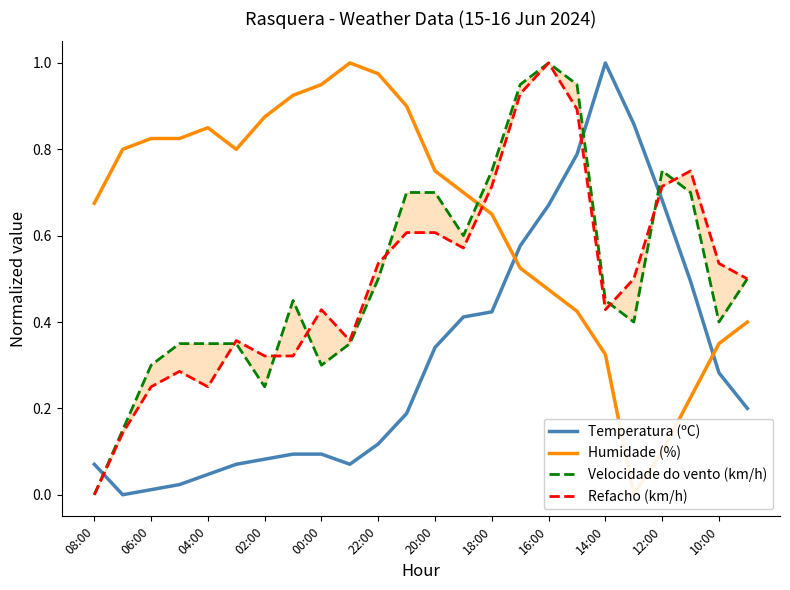

Reading left to right, transcribe all the data shown in this chart.

Temperatura (ºC): 0.1	0.0	0.0	0.0	0.0	0.1	0.1	0.1	0.1	0.1	0.1	0.2	0.3	0.4	0.4	0.6	0.7	0.8	1.0	0.9	0.7	0.5	0.3	0.2
Humidade (%): 0.7	0.8	0.8	0.8	0.8	0.8	0.9	0.9	0.9	1.0	1.0	0.9	0.8	0.7	0.7	0.5	0.5	0.4	0.3	0.0	0.1	0.2	0.3	0.4
Velocidade do vento (km/h): 0.0	0.1	0.3	0.3	0.3	0.3	0.2	0.5	0.3	0.3	0.5	0.7	0.7	0.6	0.8	0.9	1.0	0.9	0.5	0.4	0.8	0.7	0.4	0.5
Refacho (km/h): 0.0	0.1	0.2	0.3	0.2	0.4	0.3	0.3	0.4	0.4	0.5	0.6	0.6	0.6	0.7	0.9	1.0	0.9	0.4	0.5	0.7	0.8	0.5	0.5